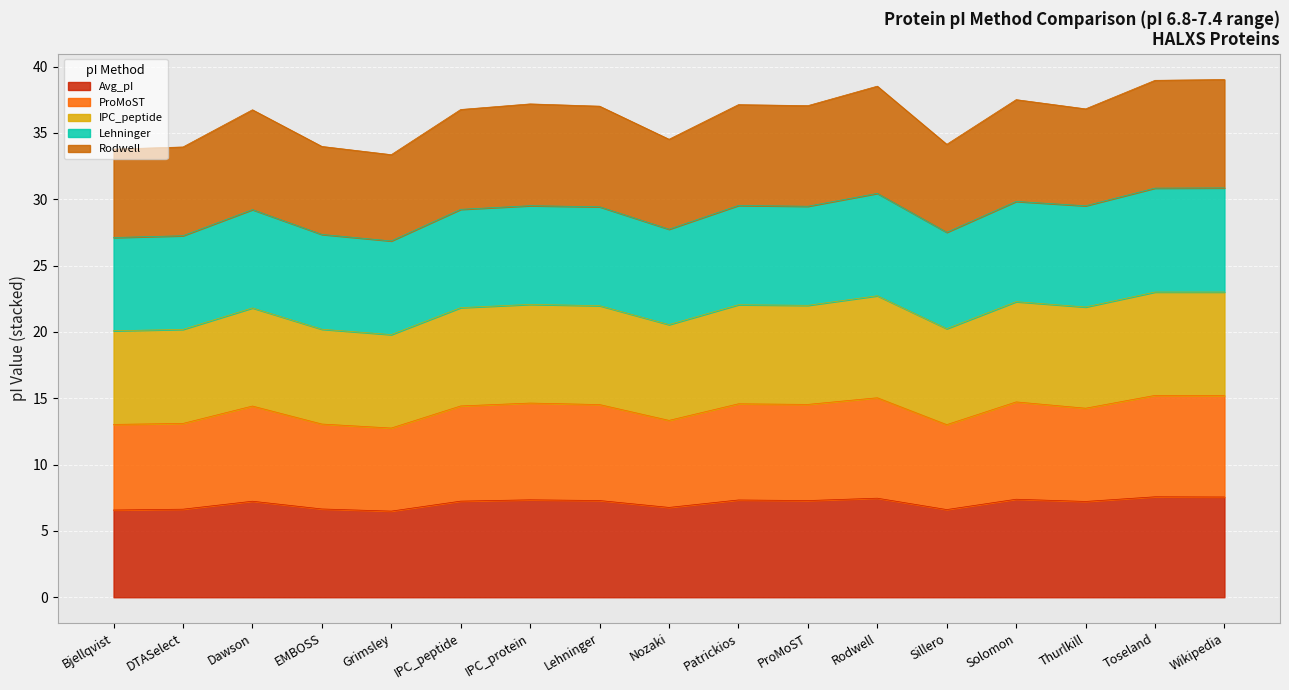

What value does the Avg_pI series have at IPC_protein?

7.3